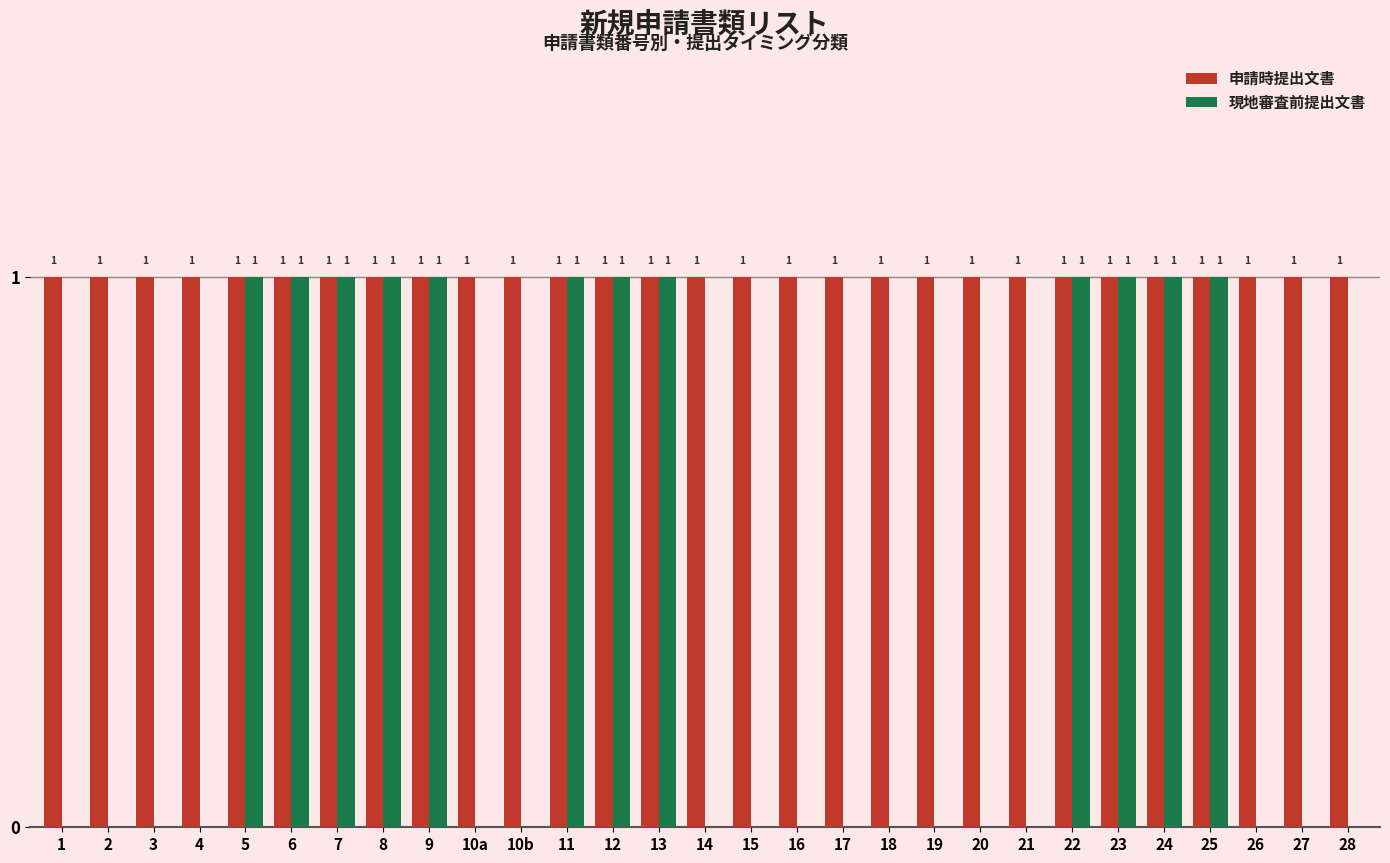

The value of 現地審査前提出文書 at 1 is 0. True or false?

True